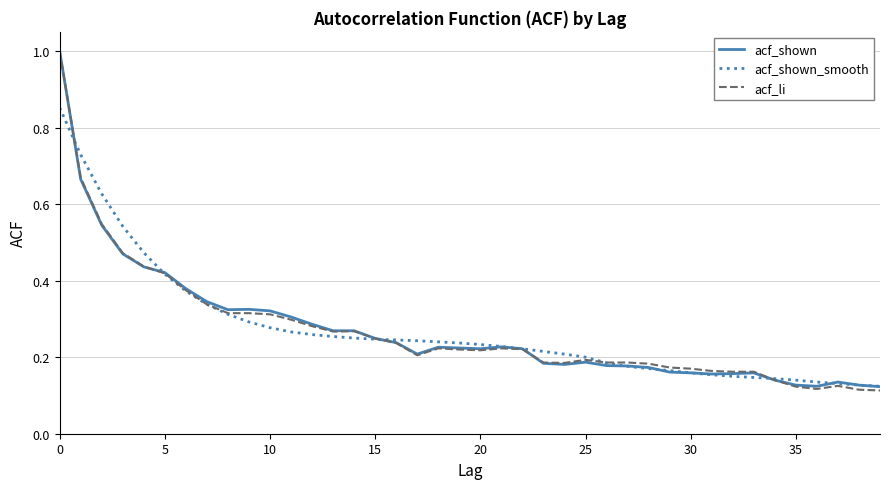

Which series has the largest range (max minus min)?

acf_li